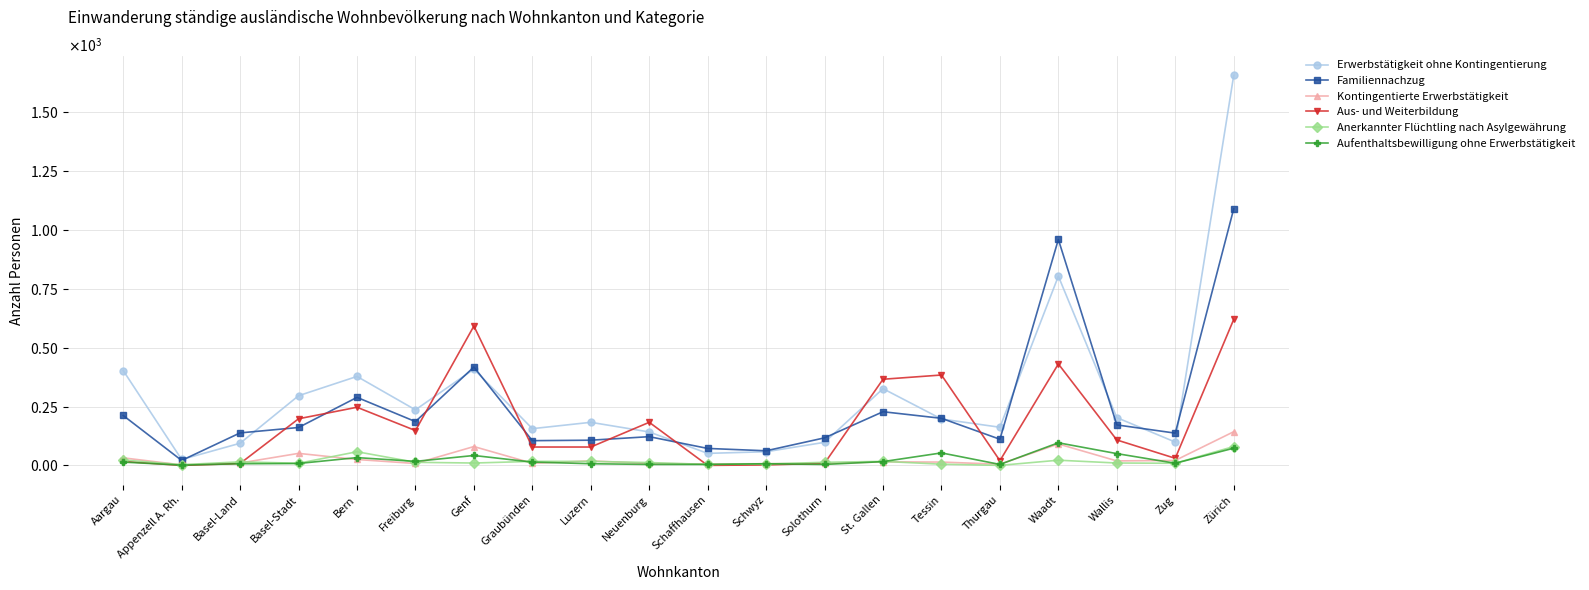

What are all the series names shown in the legend?

Erwerbstätigkeit ohne Kontingentierung, Familiennachzug, Kontingentierte Erwerbstätigkeit, Aus- und Weiterbildung, Anerkannter Flüchtling nach Asylgewährung, Aufenthaltsbewilligung ohne Erwerbstätigkeit